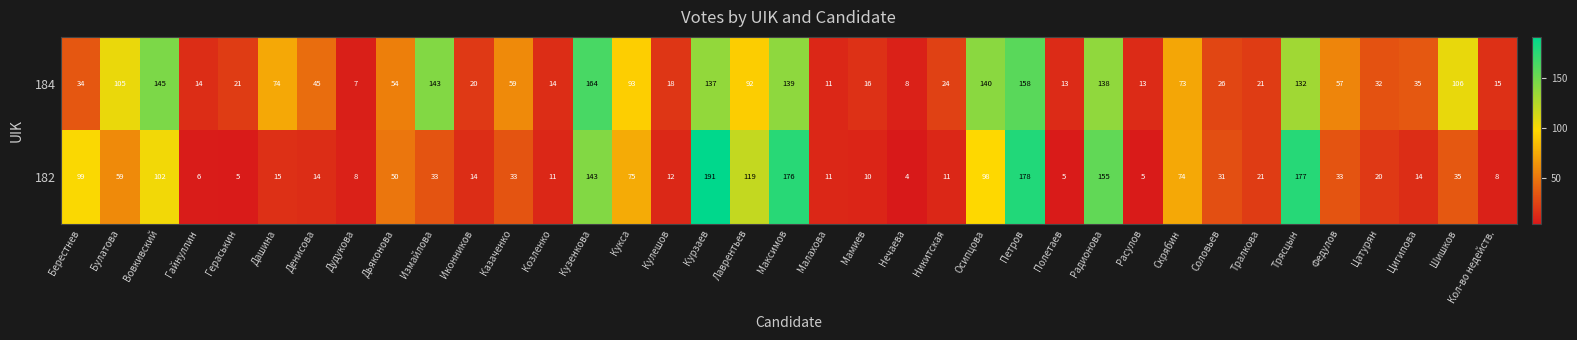

Which series has the largest range (max minus min)?

182